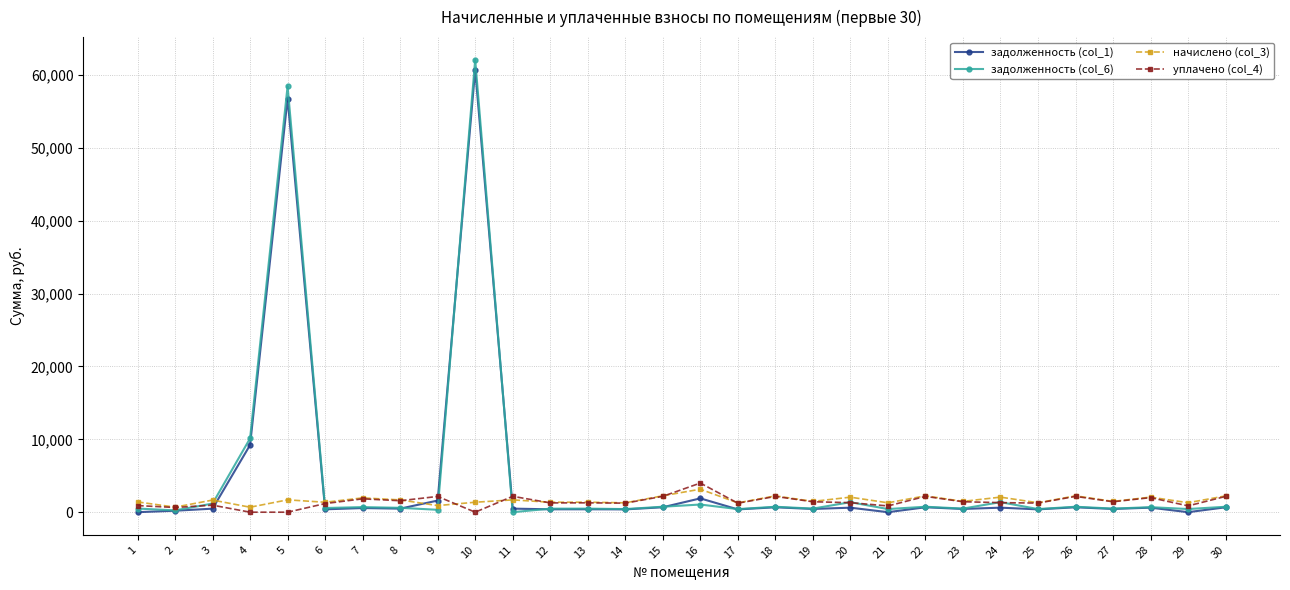

Count the number of data series in this chart.

4